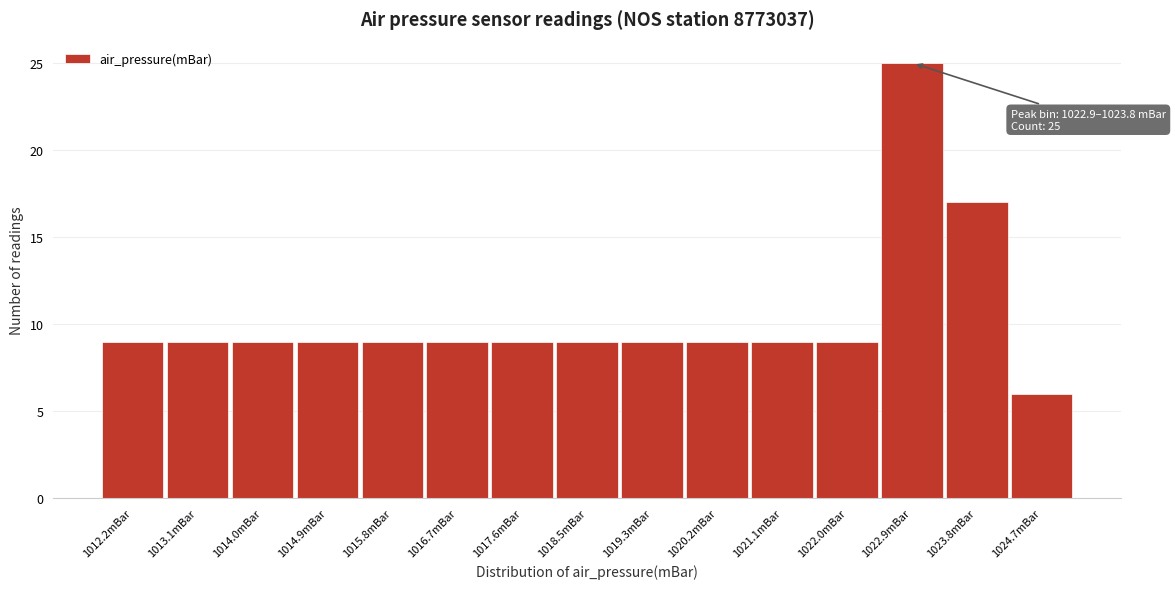

Reading left to right, list all the values displayed in this chart.

1012.2mBar=9	1013.1mBar=9	1014.0mBar=9	1014.9mBar=9	1015.8mBar=9	1016.7mBar=9	1017.6mBar=9	1018.5mBar=9	1019.3mBar=9	1020.2mBar=9	1021.1mBar=9	1022.0mBar=9	1022.9mBar=25	1023.8mBar=17	1024.7mBar=6